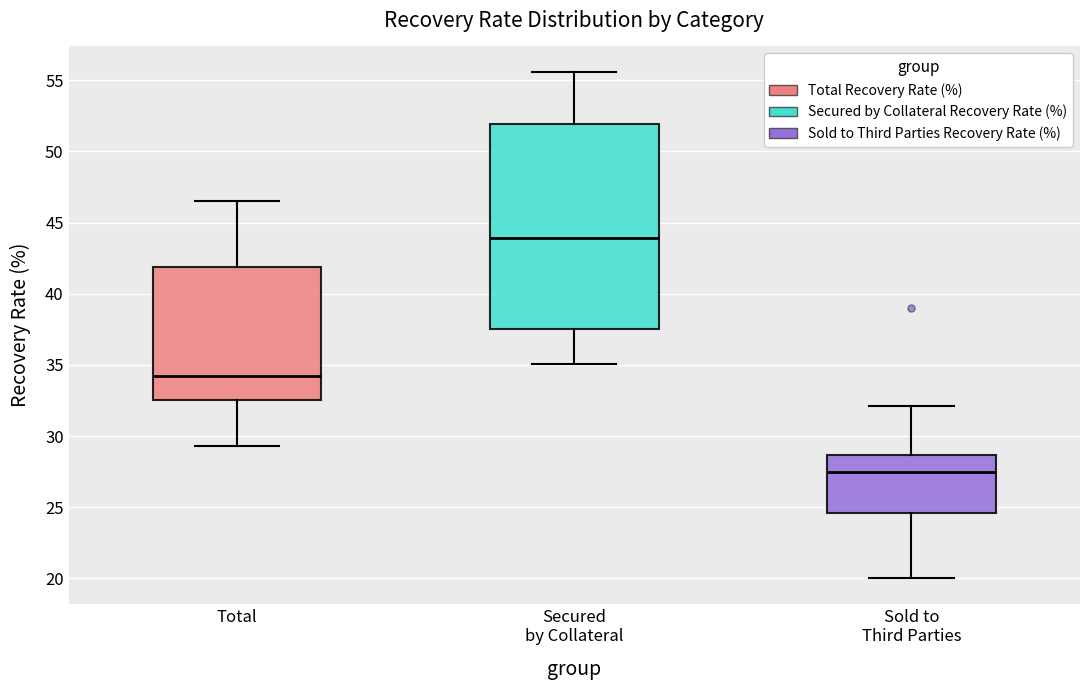

Reading left to right, transcribe this box plot: for each box, give where its median line is, the range the box spans, and where its two whiskers end, as read against the y-axis. The values are not printed on the chart, so give them approximately, as read against the axis.

Total: median 34.0, box 32.5 to 42.0, whiskers 29.5 to 46.5
Secured by Collateral: median 44.0, box 37.5 to 52.0, whiskers 35.0 to 55.5
Sold to Third Parties: median 27.5, box 24.5 to 28.5, whiskers 20.0 to 32.0